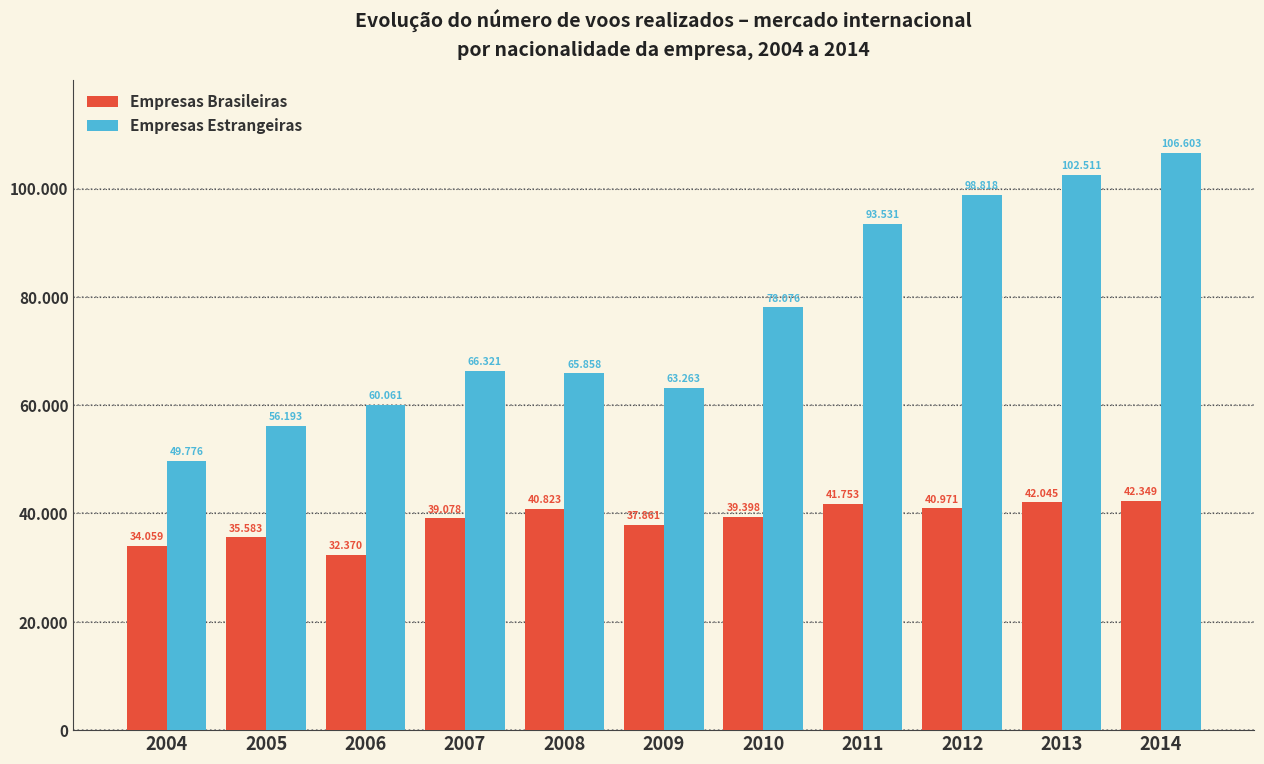

Are the bars grouped side by side (vs. stacked)?

Yes